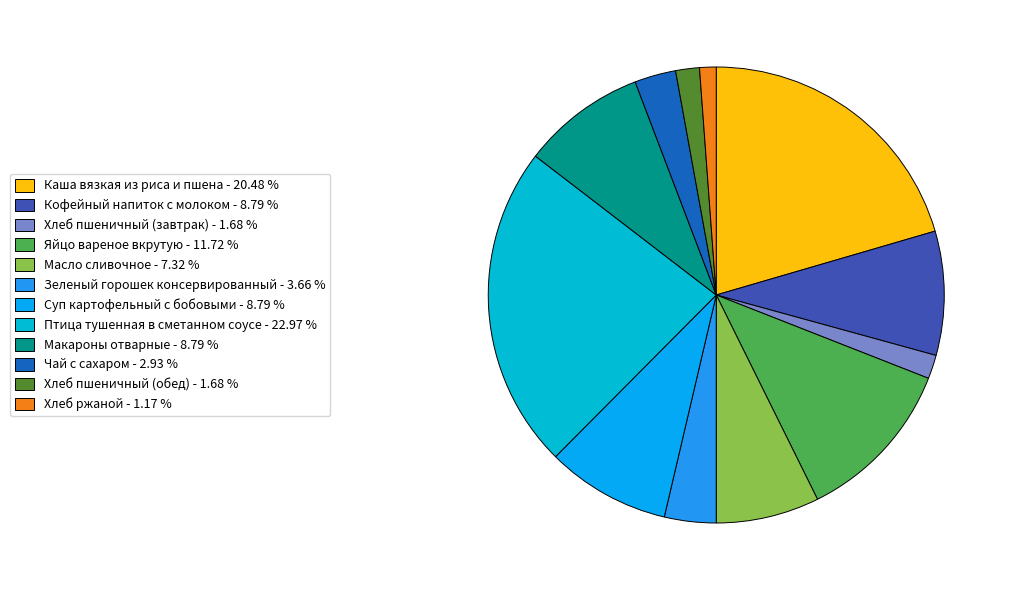

Combined, do Хлеб пшеничный (завтрак) and Кофейный напиток с молоком account for over 50%?

No